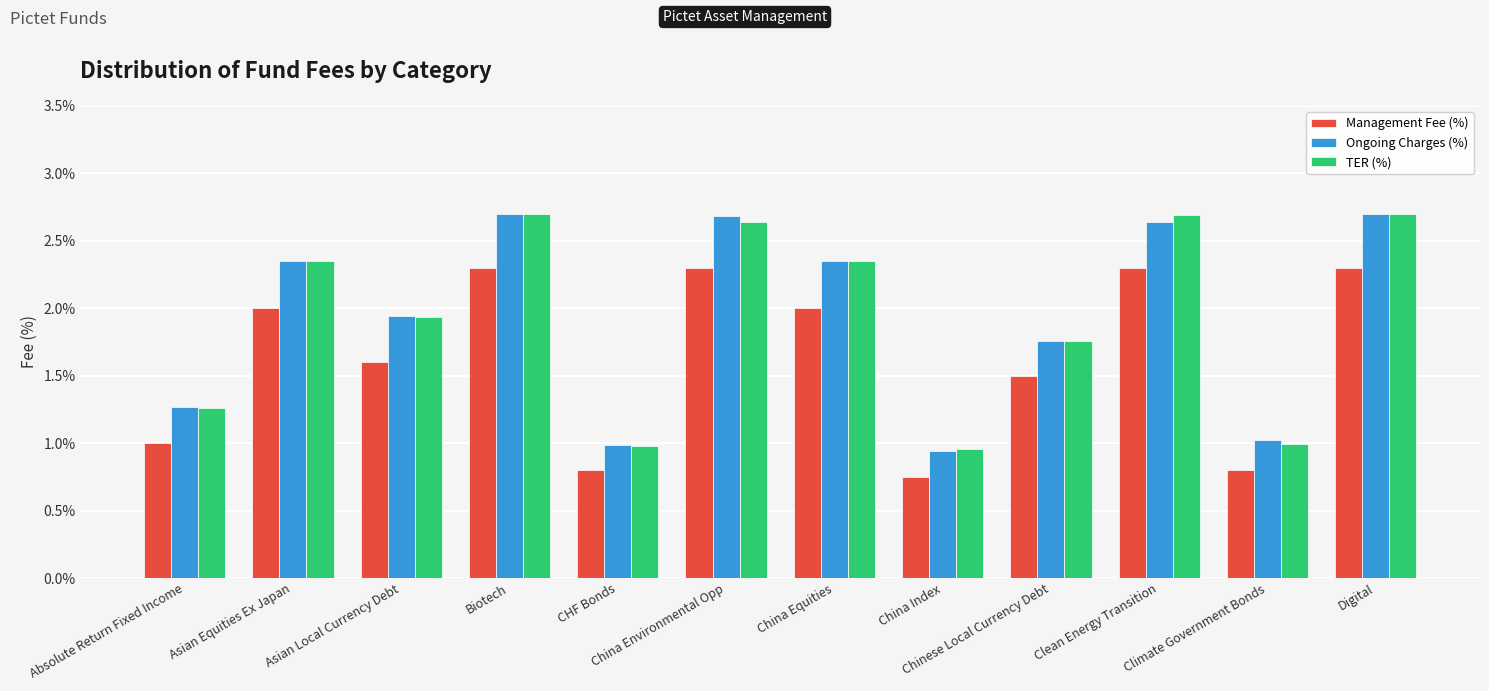

What is the spread (max minus min) of values at Absolute Return Fixed Income?

0.3